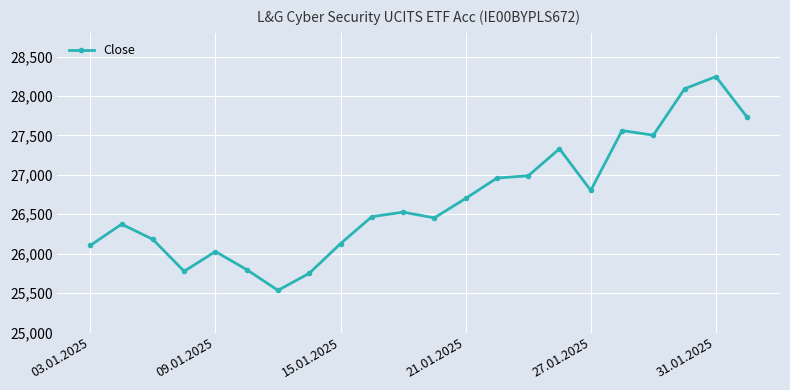

What is the maximum value shown in the chart?

28245